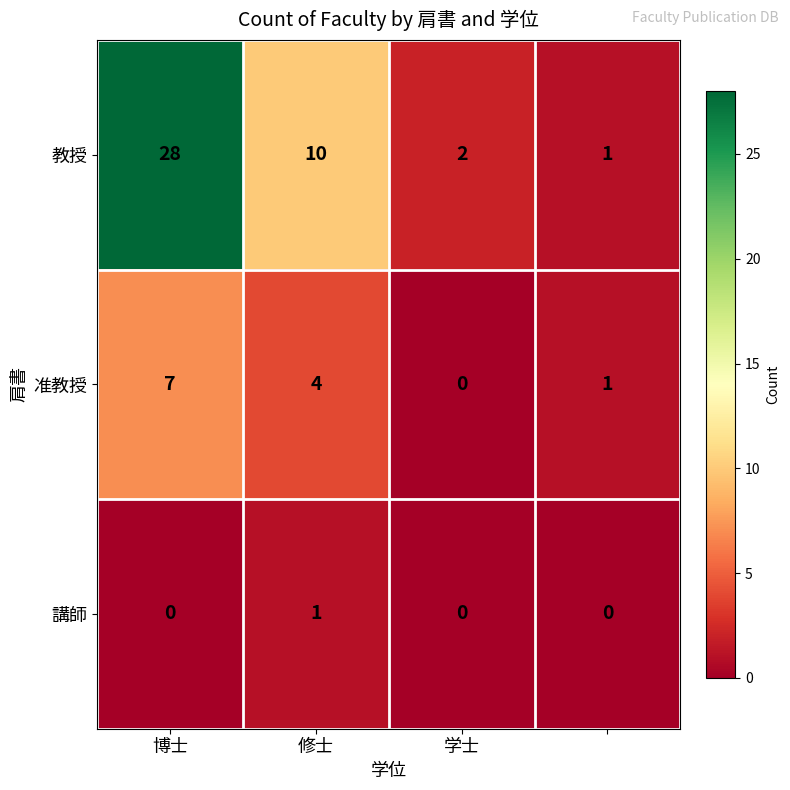

Which series has the widest spread of values?

教授